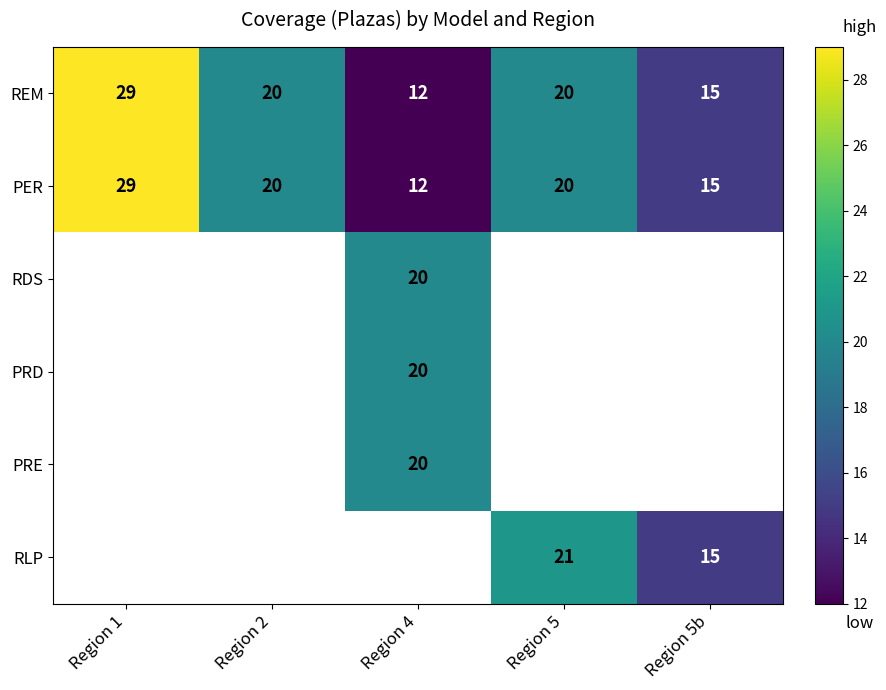

Is the value of REM at Region 1 greater than the value of PRE at Region 4?

Yes